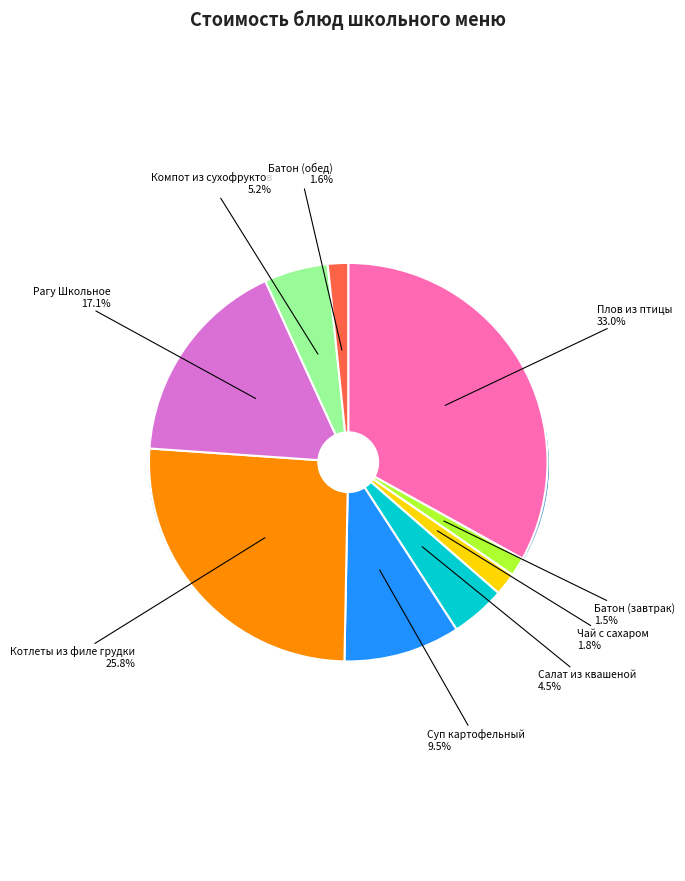

Does any single category account for the majority?

No